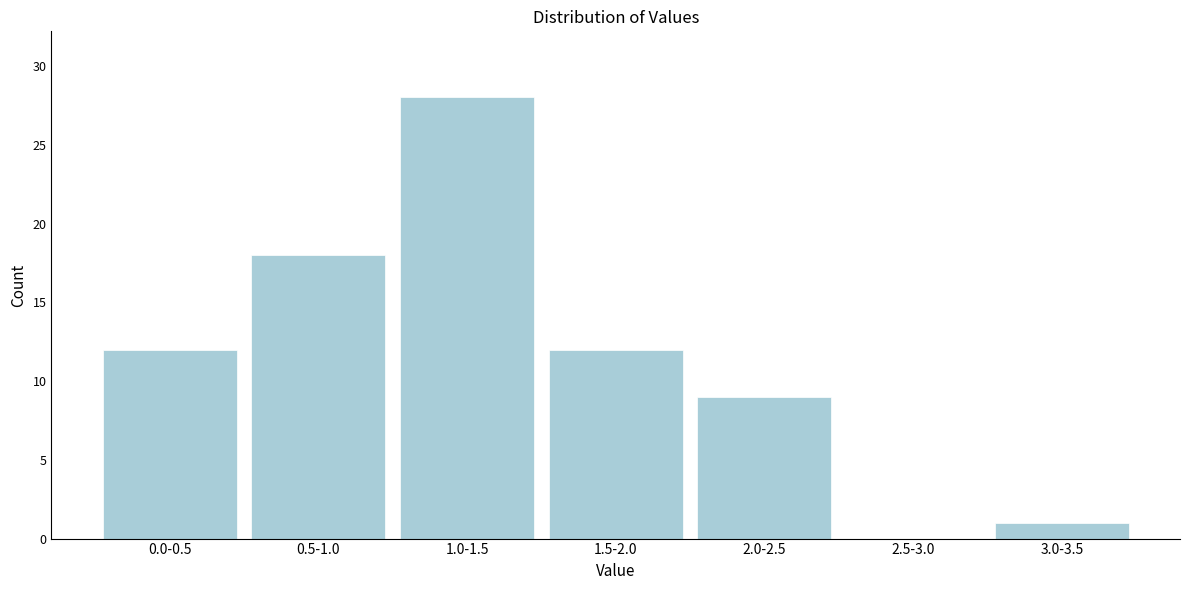

Reading left to right, list all the values displayed in this chart.

0.0-0.5=12	0.5-1.0=18	1.0-1.5=28	1.5-2.0=12	2.0-2.5=9	2.5-3.0=0	3.0-3.5=1